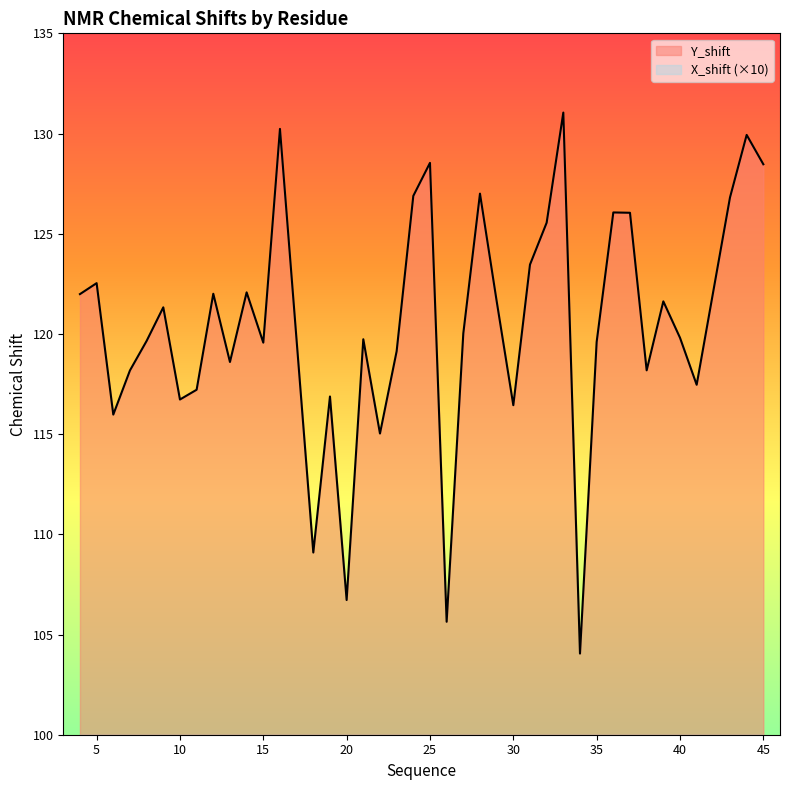

What is the value of the Y_shift point at the 15th from the left?

116.9